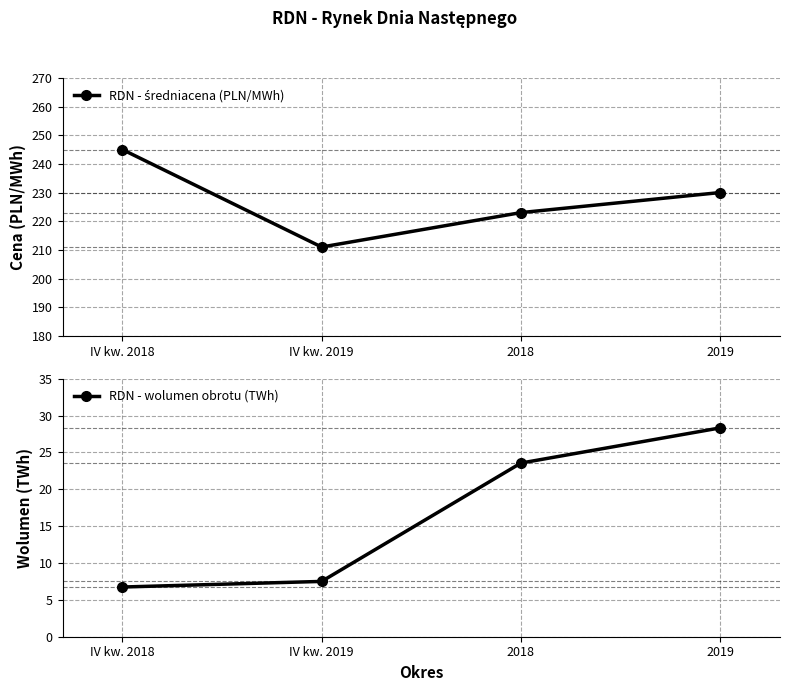

At which label is RDN - wolumen obrotu (TWh) closest to 17?

2018